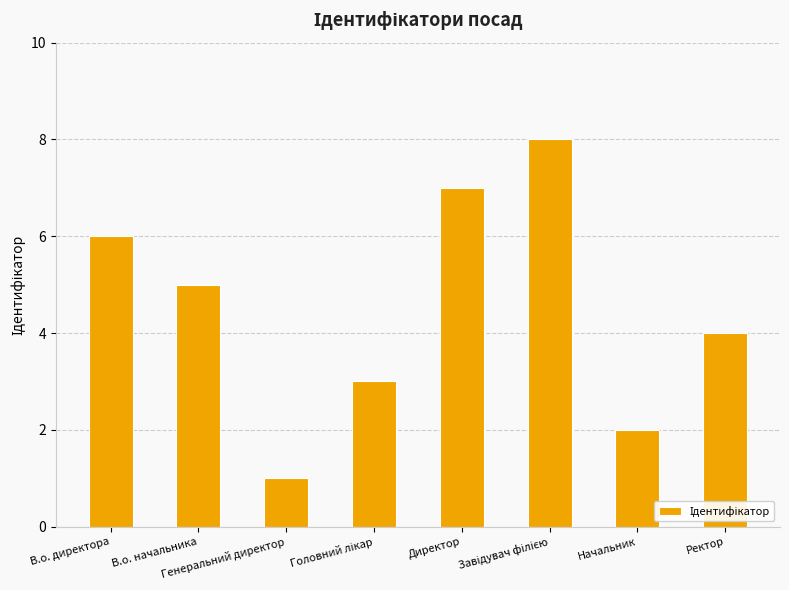

How many values are below 5?

4